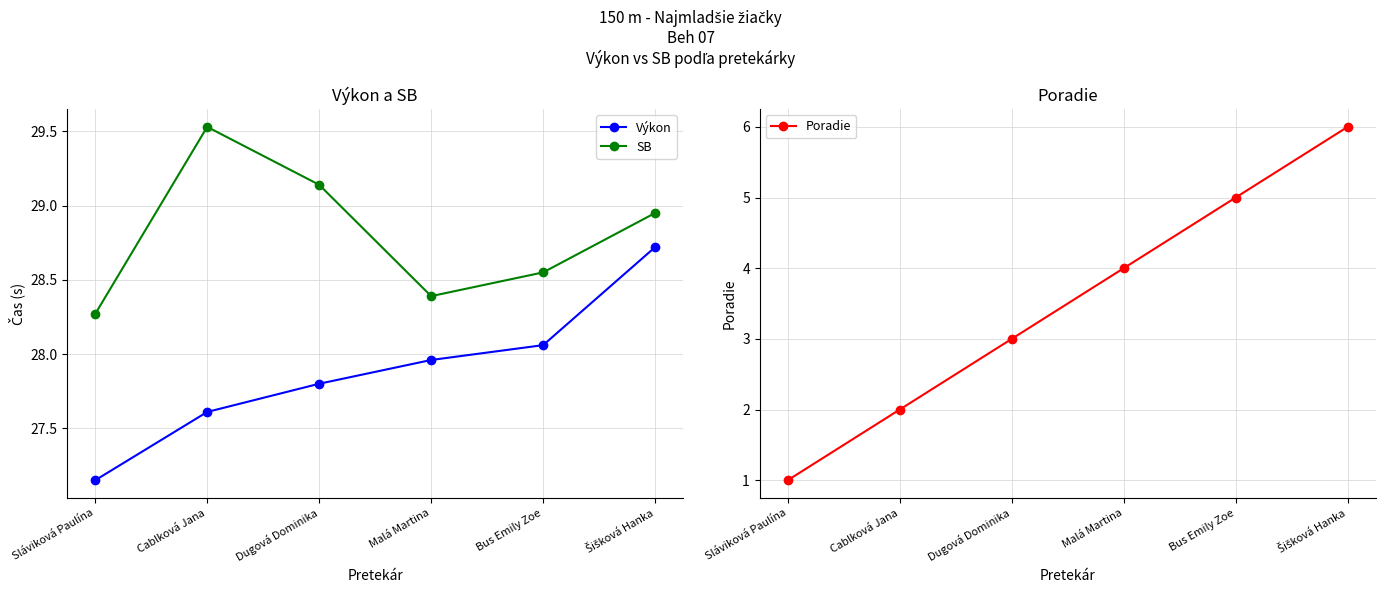

Is this an area chart (filled region under the line)?

No